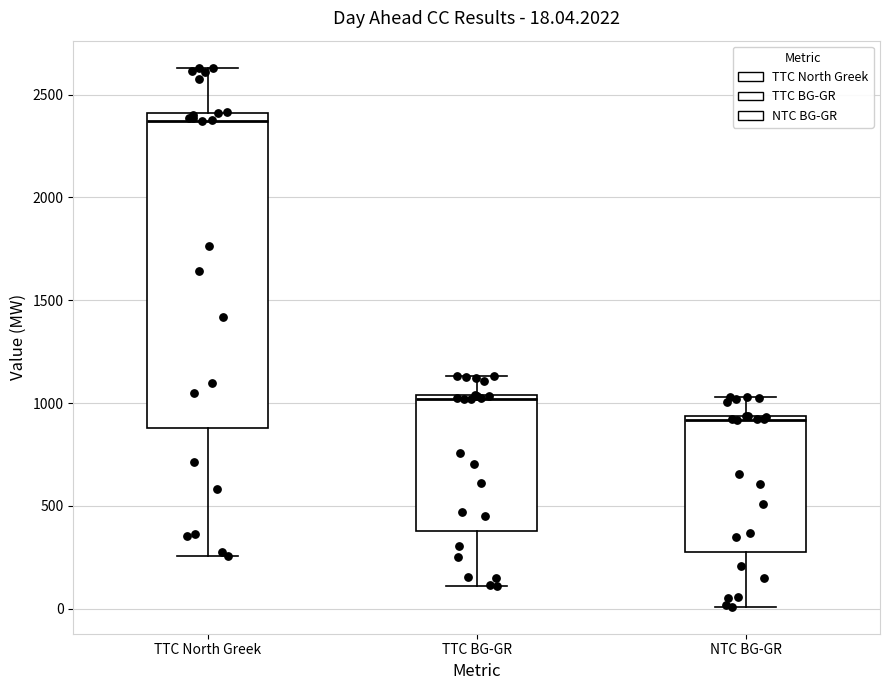

Which box's median line is the highest?

TTC North Greek